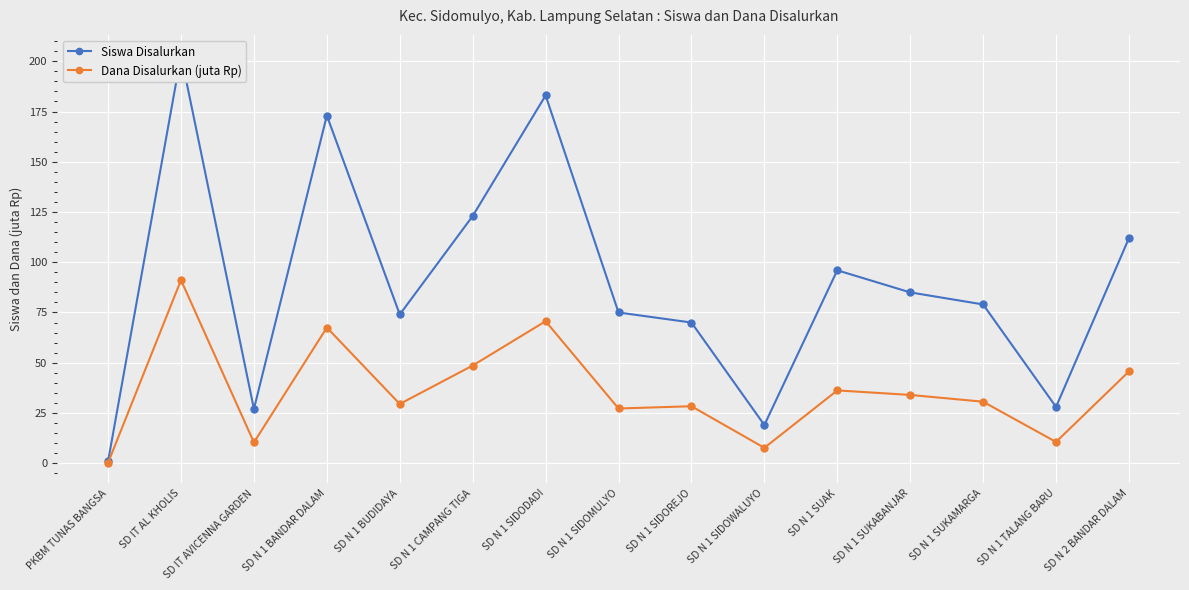

Where is the first local maximum for Siswa Disalurkan?

SD IT AL KHOLIS